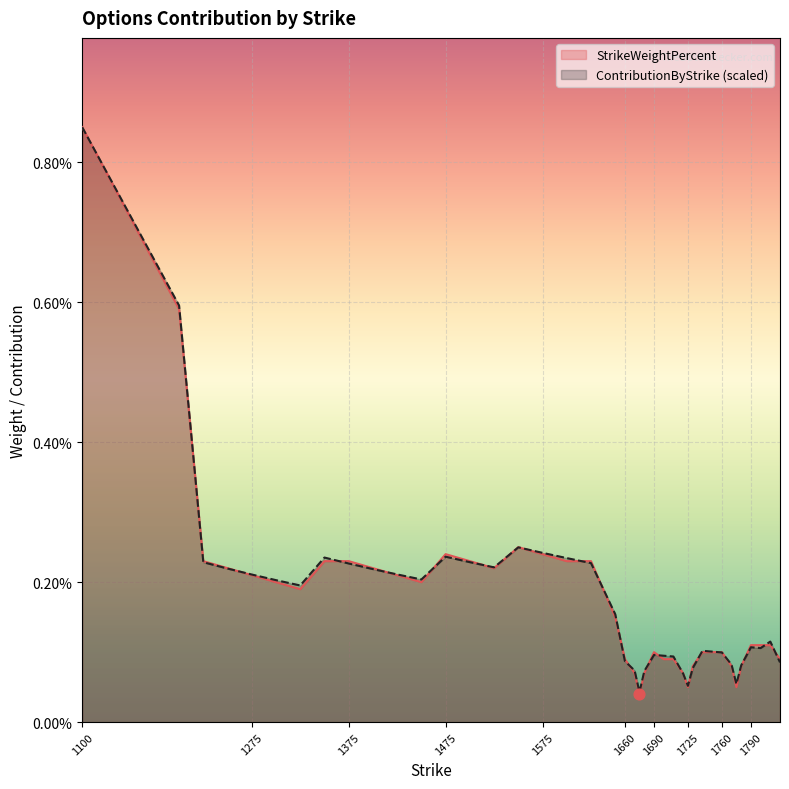

At how many categories does at least one series exceed 0?

40